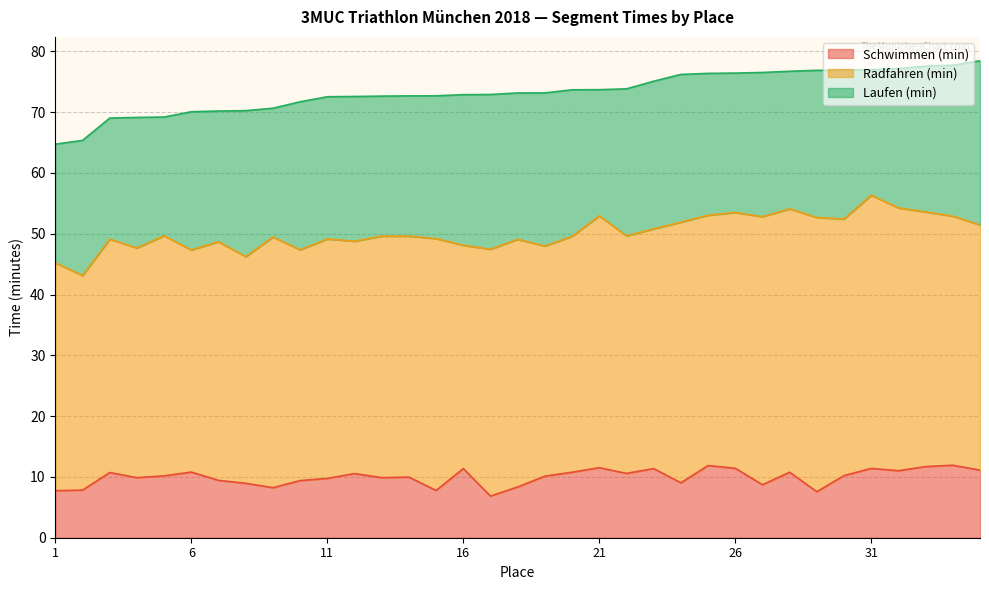

The Laufen (min) series shows 33.8 at 26. True or false?

False